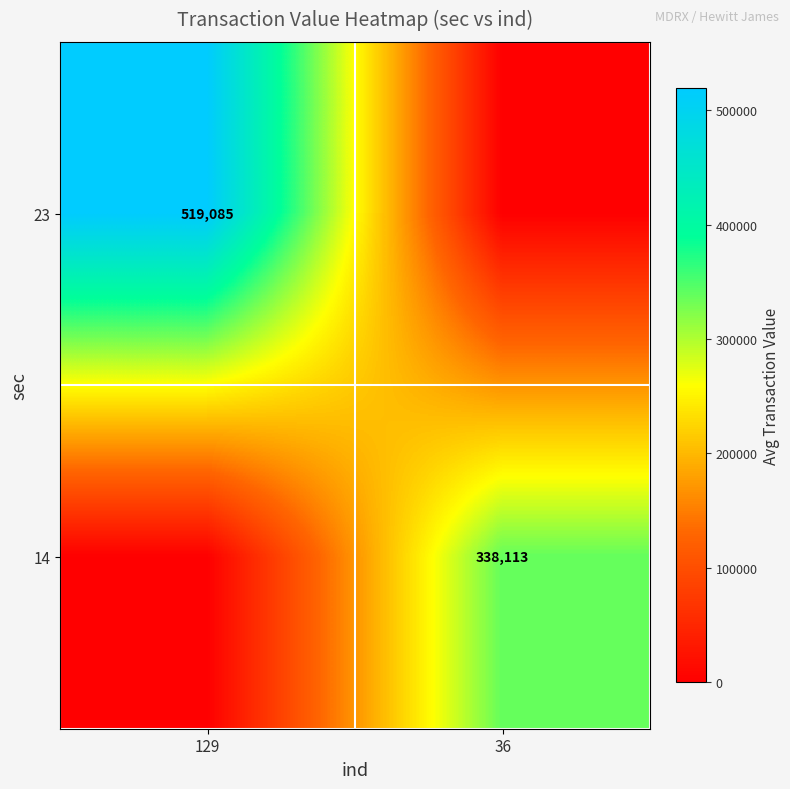

Is it true that 14 equals 338113 at 36?

True